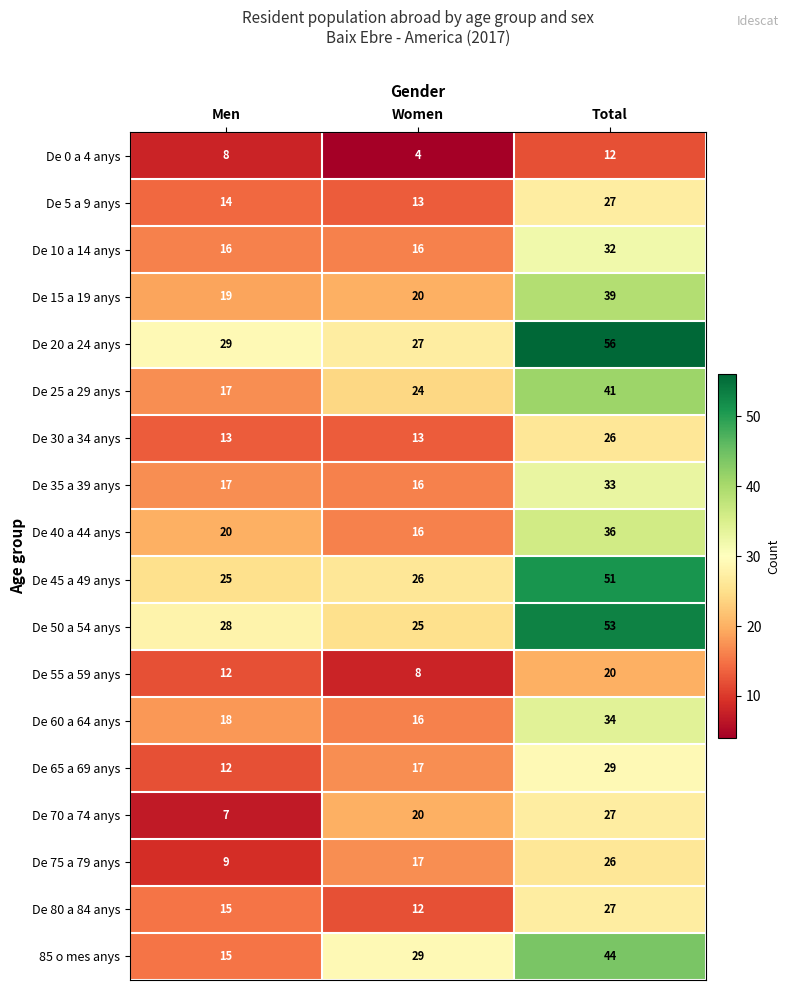

What is the minimum value shown in the chart?

4